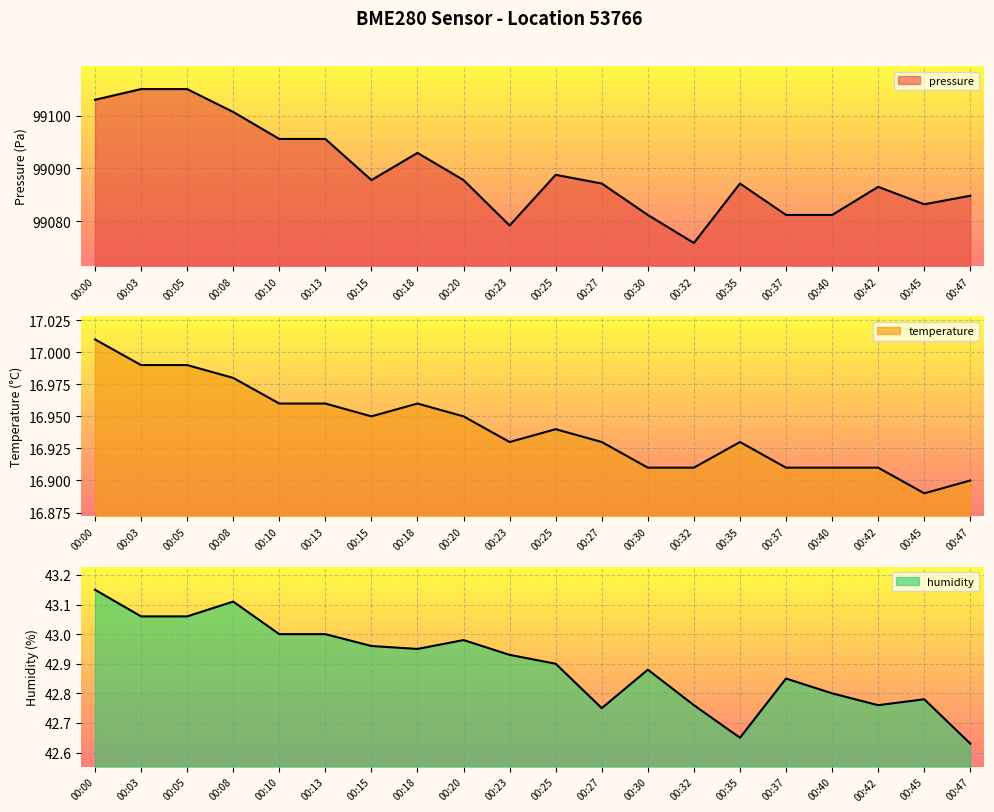

How many interior local valleys does the temperature series have?

3